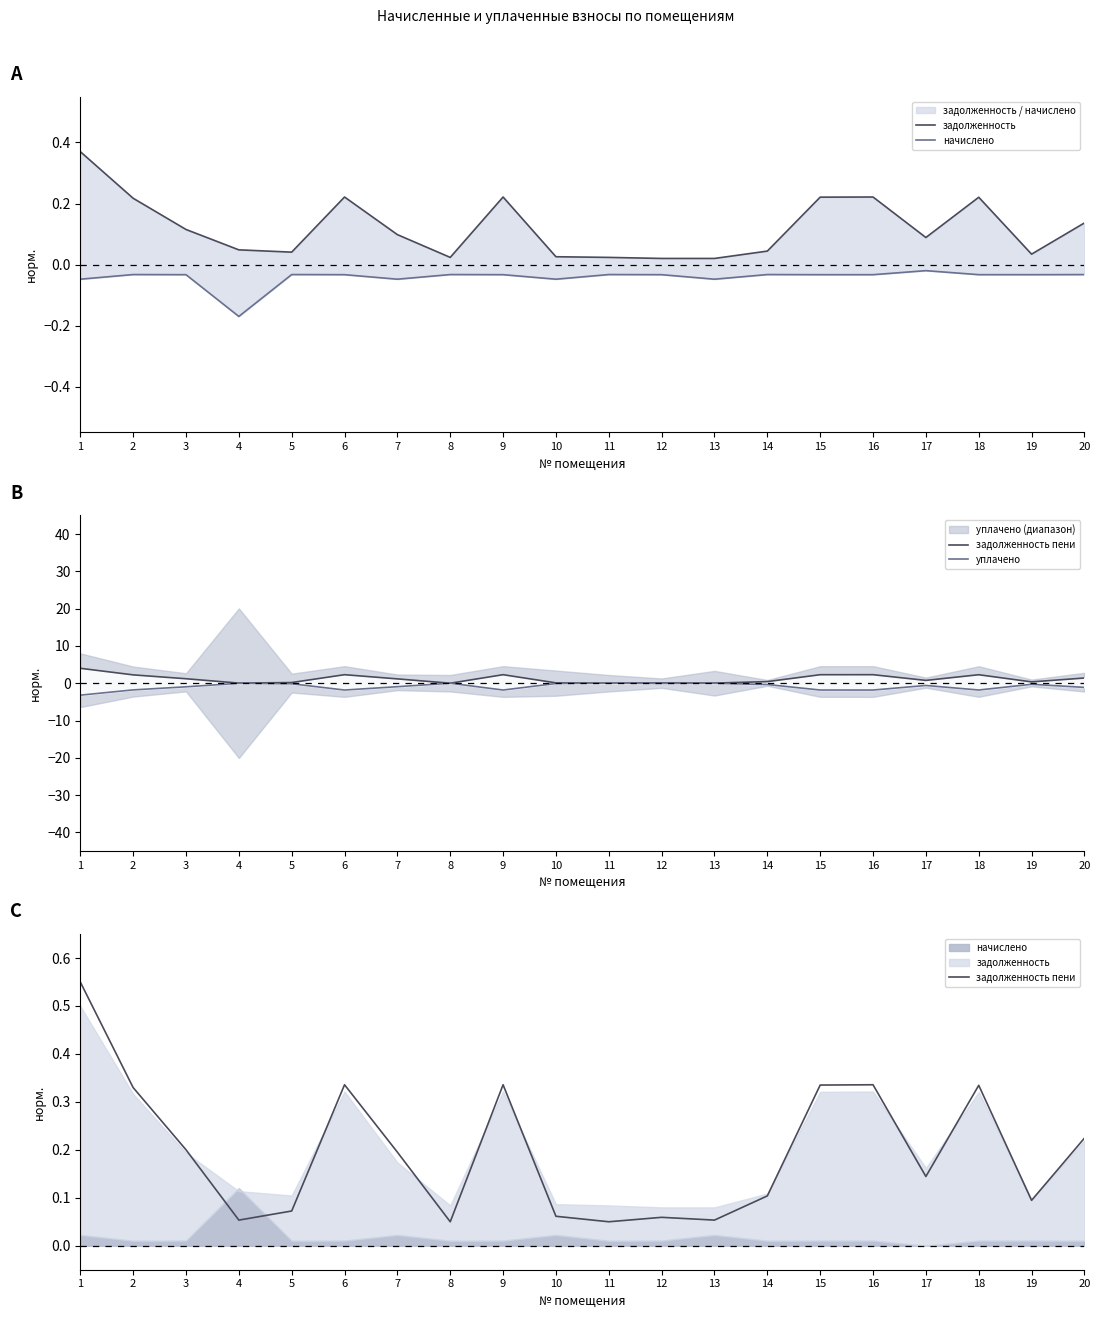

The value of задолженность at 4 is 0.1. True or false?

False